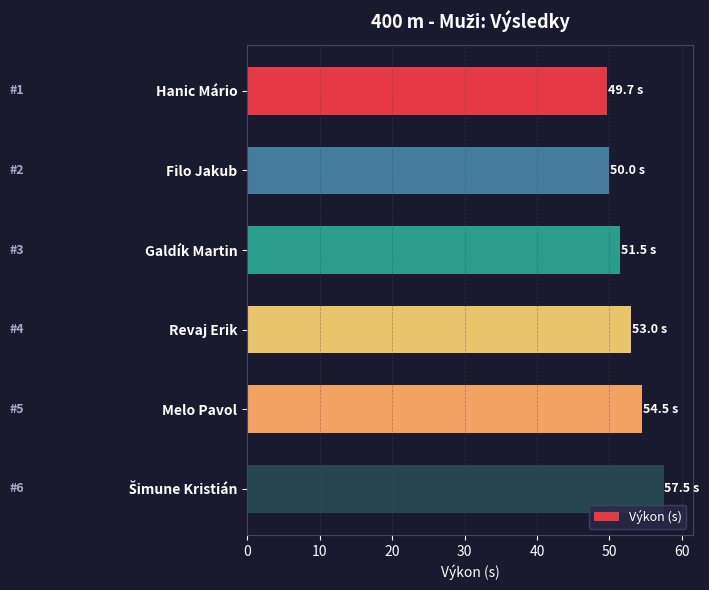

Reading top to bottom, list all the values displayed in this chart.

49.7	50.0	51.5	53.0	54.5	57.5